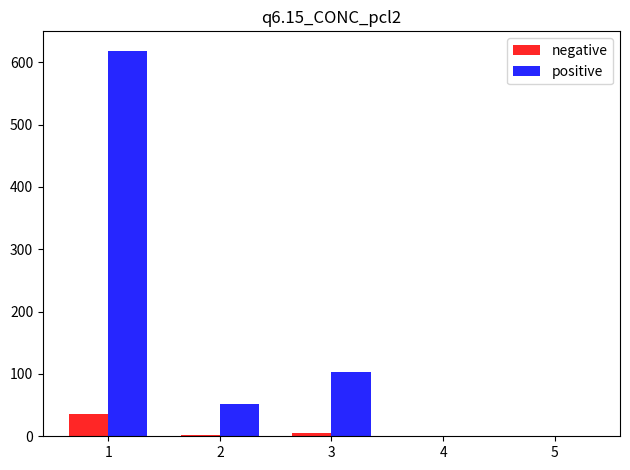

At which category is the sum across all series the highest?

1